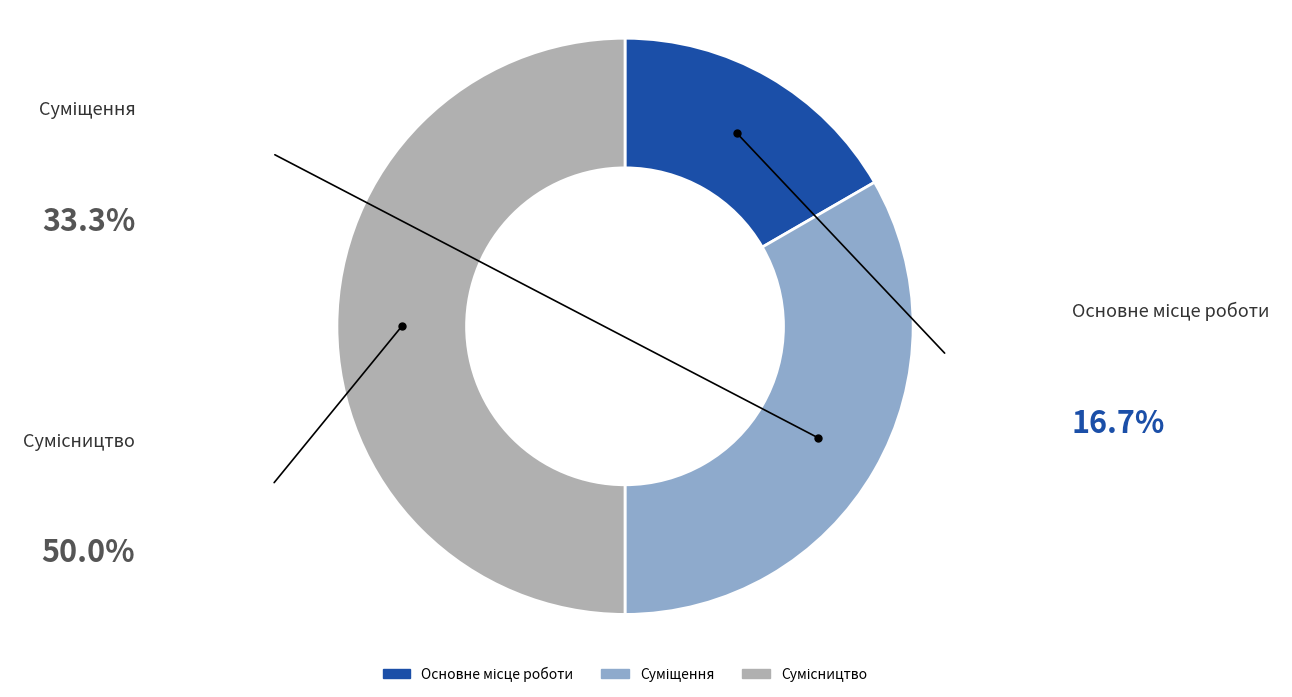

Count the number of slices in the pie.

3